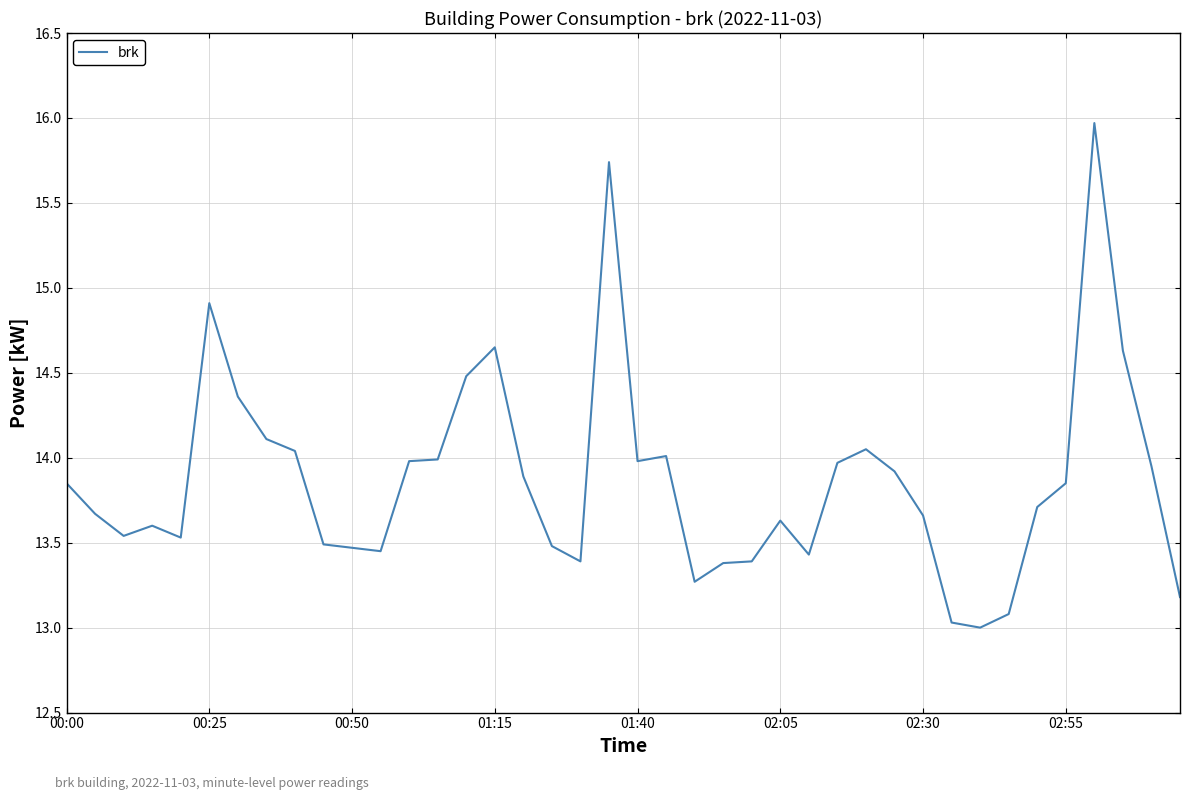

What is the greatest value displayed?

16.0